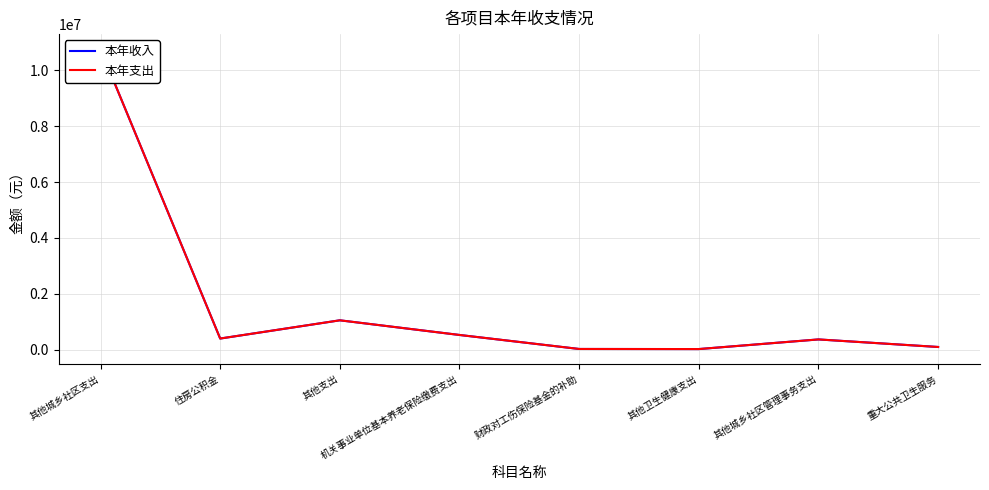

Reading left to right, extract all data points from this chart.

本年收入: 其他城乡社区支出=10765660.3	住房公积金=395694.0	其他支出=1048941.1	机关事业单位基本养老保险缴费支出=523983.9	财政对工伤保险基金的补助=22309.3	其他卫生健康支出=18800.0	其他城乡社区管理事务支出=364000.0	重大公共卫生服务=93418.0
本年支出: 其他城乡社区支出=10765660.3	住房公积金=395694.0	其他支出=1048941.1	机关事业单位基本养老保险缴费支出=523983.9	财政对工伤保险基金的补助=22309.3	其他卫生健康支出=18800.0	其他城乡社区管理事务支出=364000.0	重大公共卫生服务=93418.0